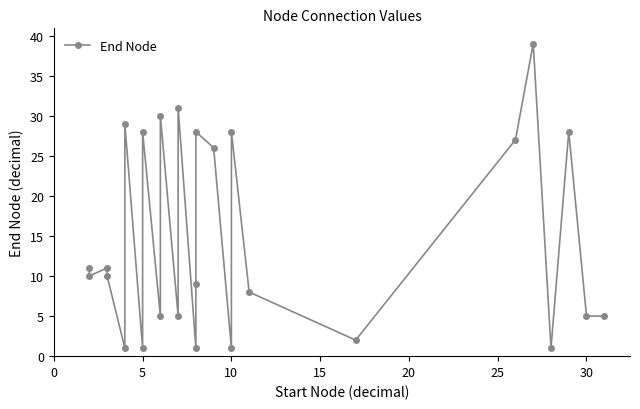

How many interior local peaks (higher than both neighbors) does the data have?

9